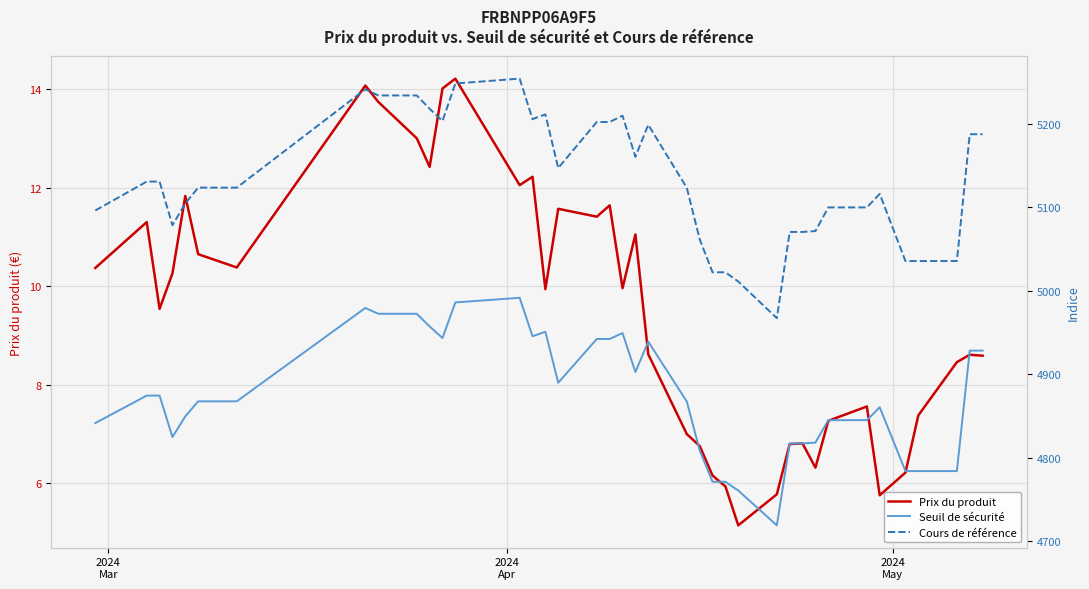

Is it true that Seuil de sécurité equals 8427.5 at 23?

False